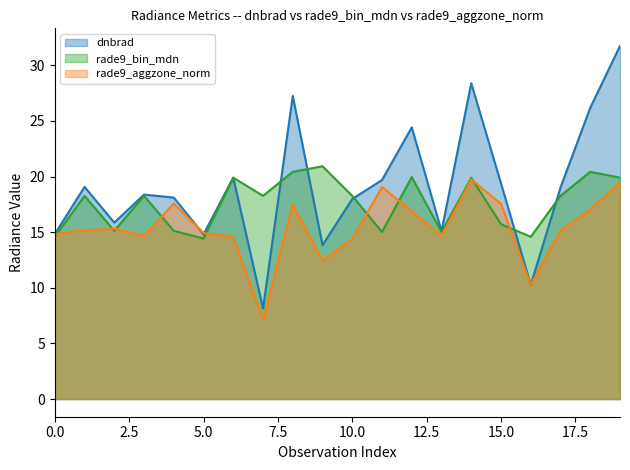

True or false: rade9_aggzone_norm has a value of 10.2 at 1.

False